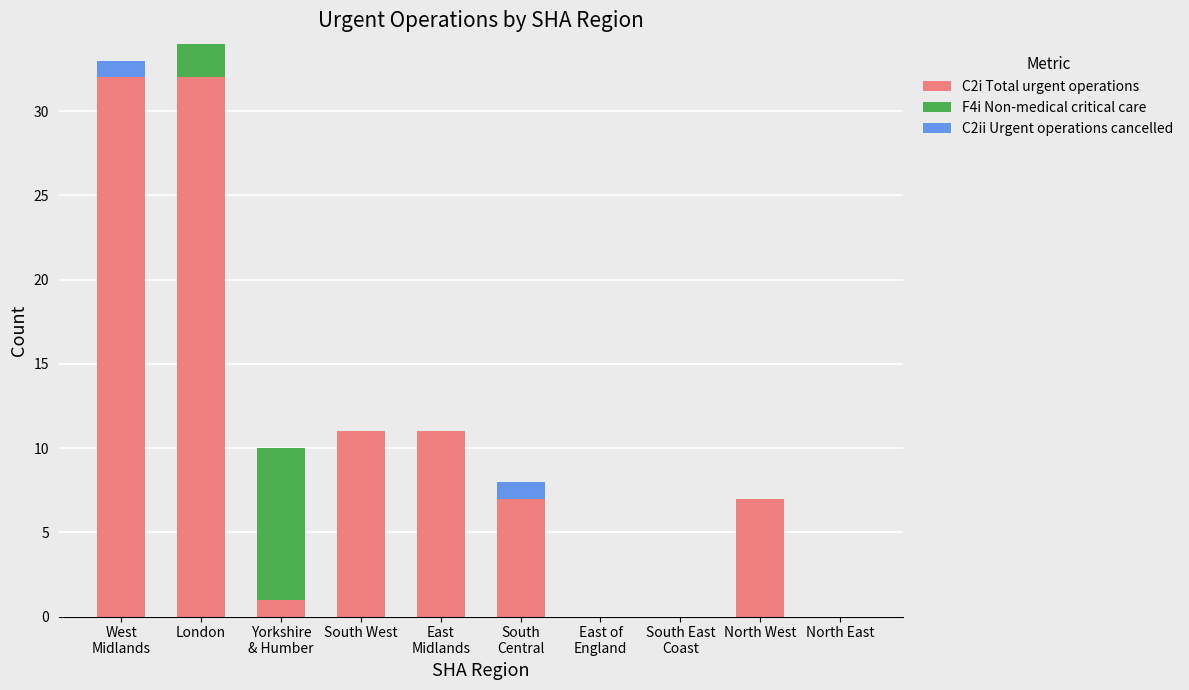

The C2i Total urgent operations series shows 32 at London. True or false?

True